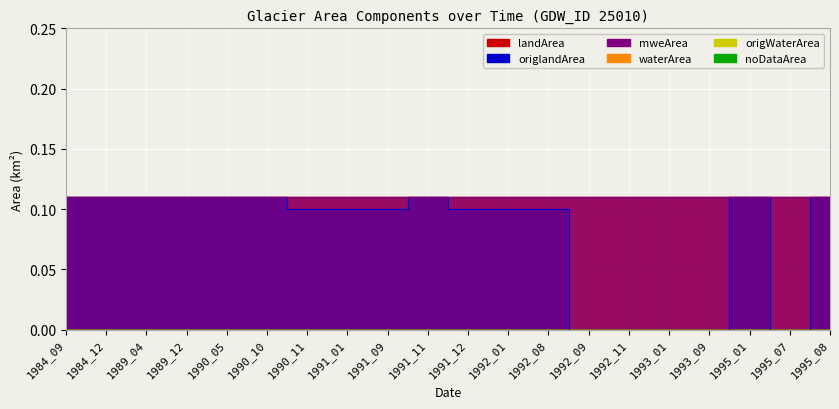

List the series in order of their peak value, lowest first.

waterArea, origWaterArea, noDataArea, landArea, origlandArea, mweArea